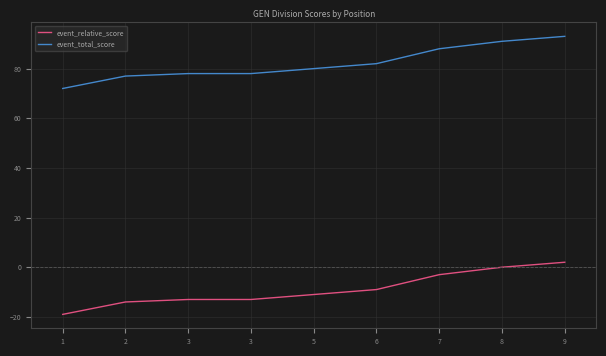

What is the average value of the event_relative_score series?

-9